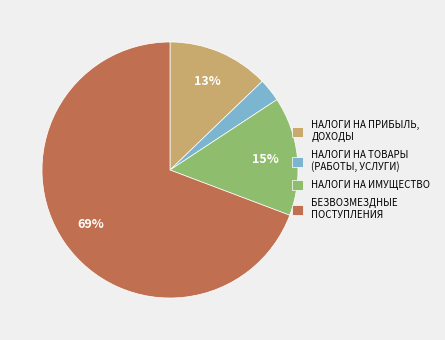

To the nearest percent, what is the difference between the largest and smallest slice percentages?

66%